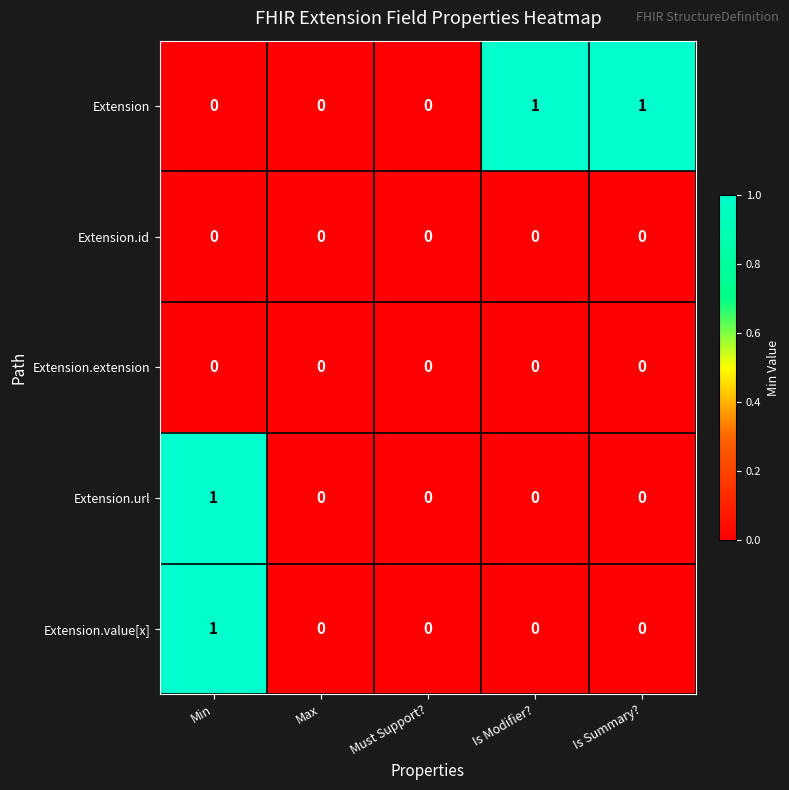

What is the spread (max minus min) of values at Is Modifier??

1